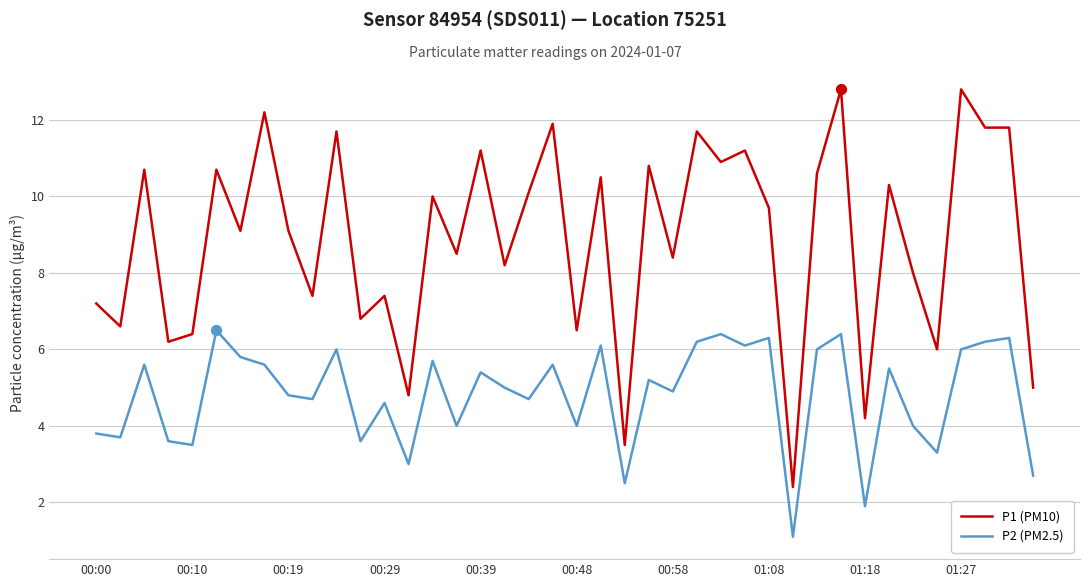

Which series has the largest total across all categories?

P1 (PM10)